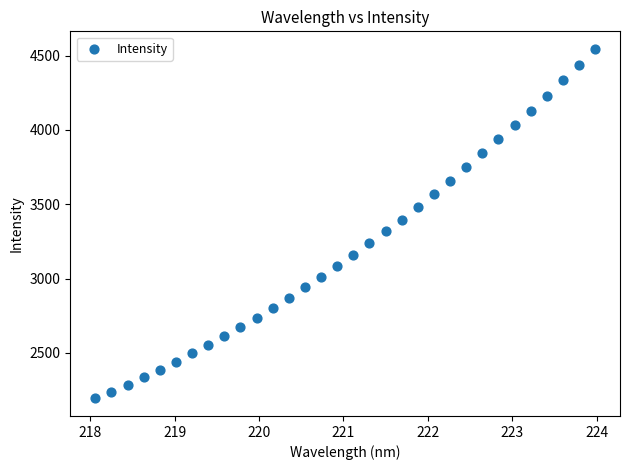

What is the range of X values (max minus min)?

5.9